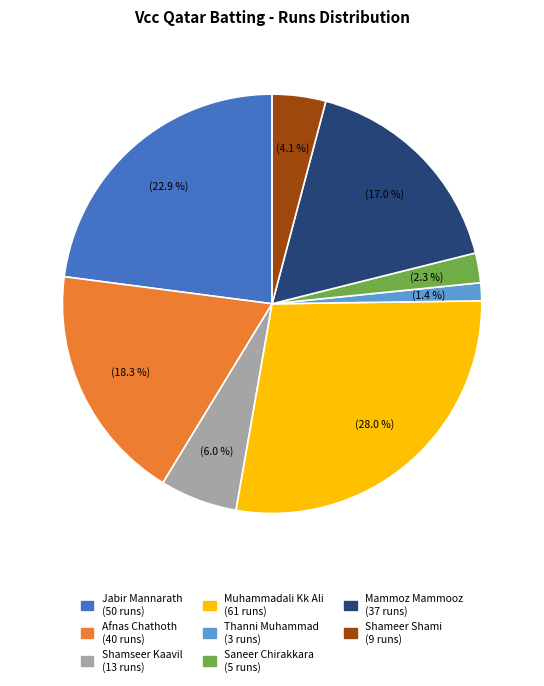

Is there a majority slice in this chart?

No